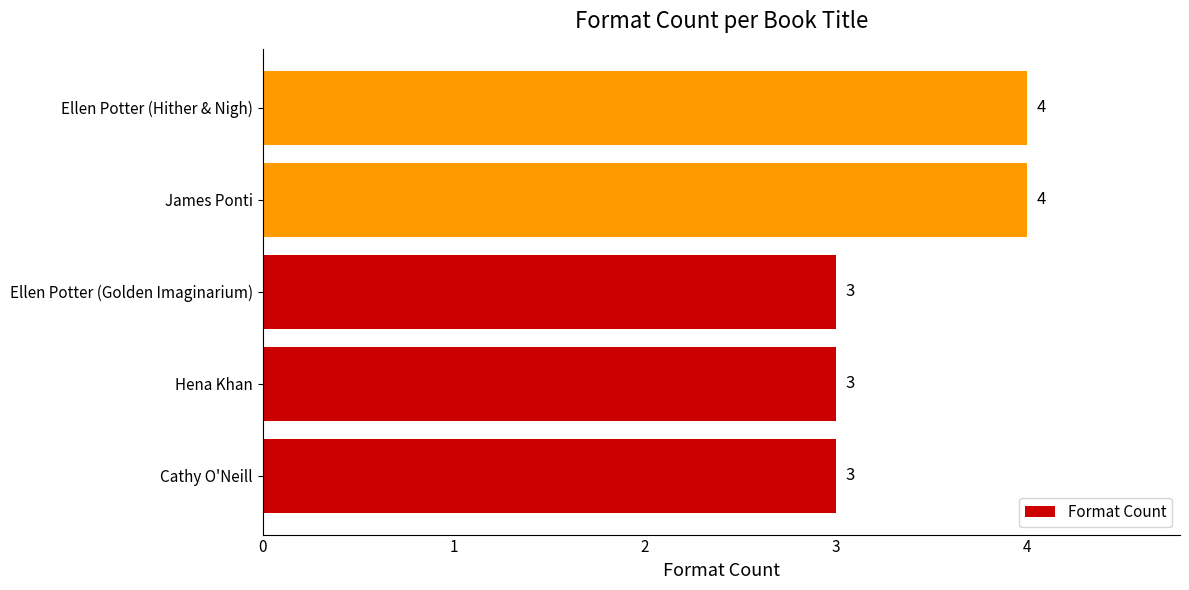

Reading bottom to top, list all the values displayed in this chart.

Cathy O'Neill=3	Hena Khan=3	Ellen Potter (Golden Imaginarium)=3	James Ponti=4	Ellen Potter (Hither & Nigh)=4